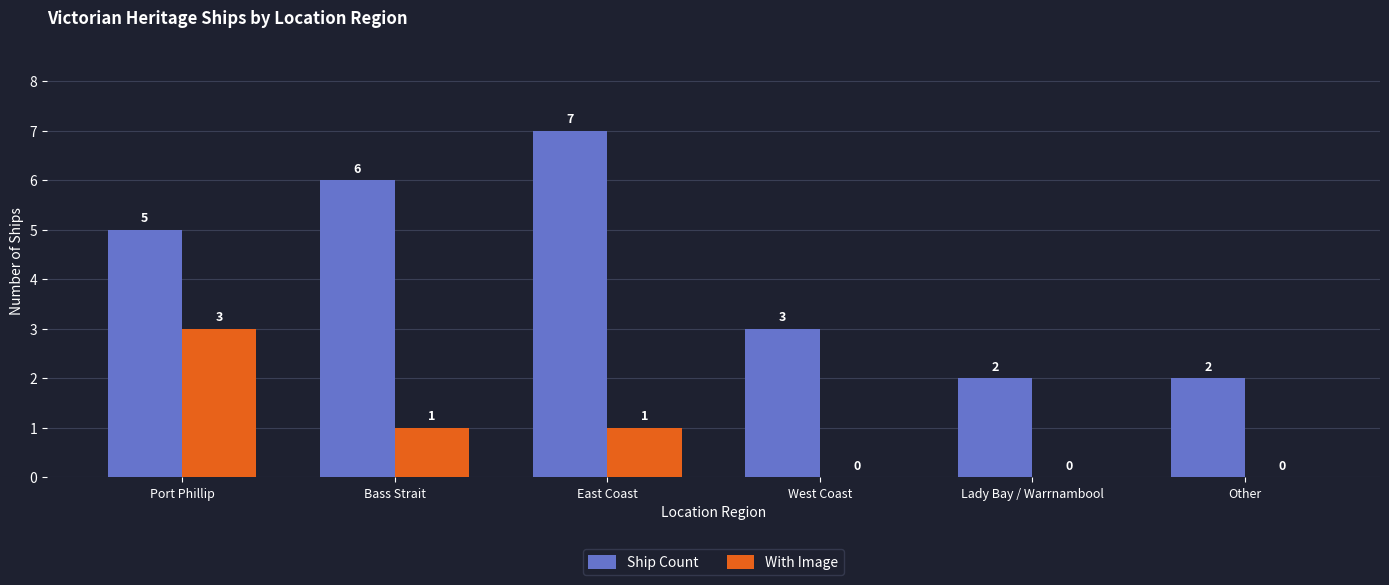

Is the value of Ship Count at West Coast greater than the value of With Image at East Coast?

Yes